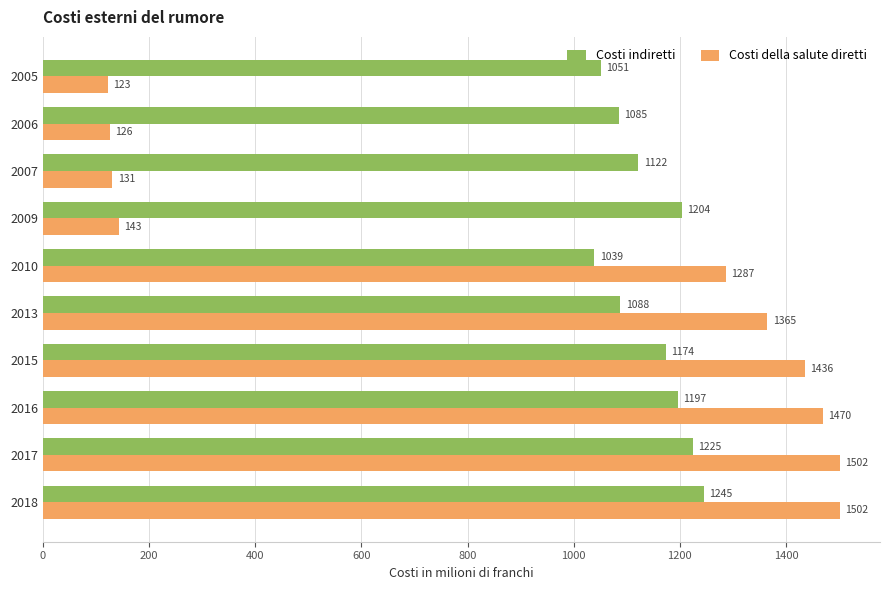

What is the sum of all Costi della salute diretti values?

9085